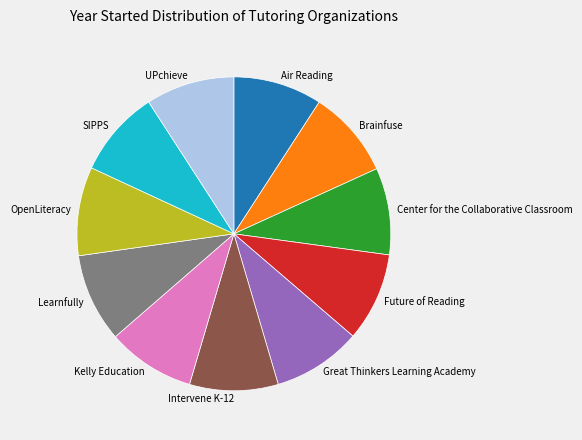

Combined, do Air Reading and Learnfully account for over 50%?

No